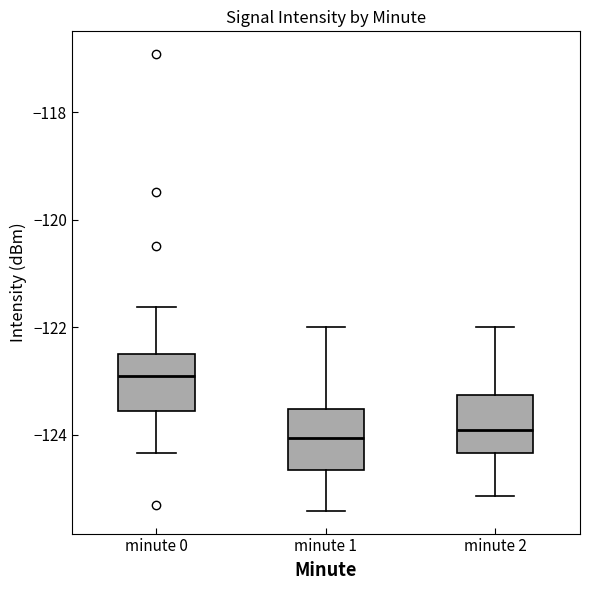

Reading left to right, transcribe this box plot: for each box, give where its median line is, the range the box spans, and where its two whiskers end, as read against the y-axis. The values are not printed on the chart, so give them approximately, as read against the axis.

minute 0: median -123.0, box -123.6 to -122.6, whiskers -124.4 to -121.6
minute 1: median -124.0, box -124.6 to -123.6, whiskers -125.4 to -122.0
minute 2: median -124.0, box -124.4 to -123.2, whiskers -125.2 to -122.0